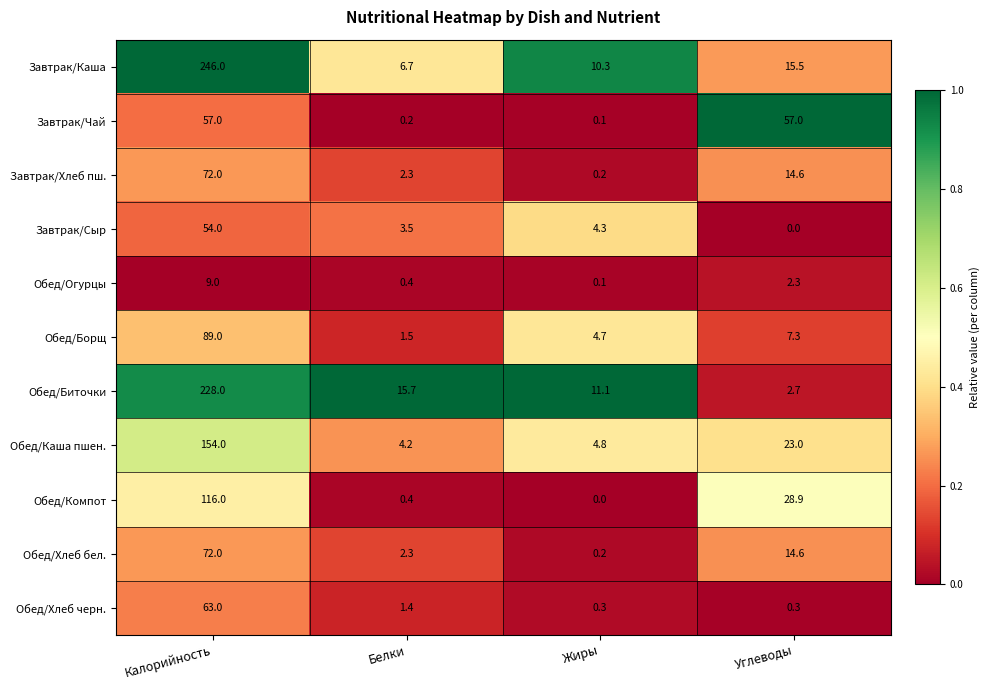

What is the difference between the highest and lowest values at Калорийность?

237.0